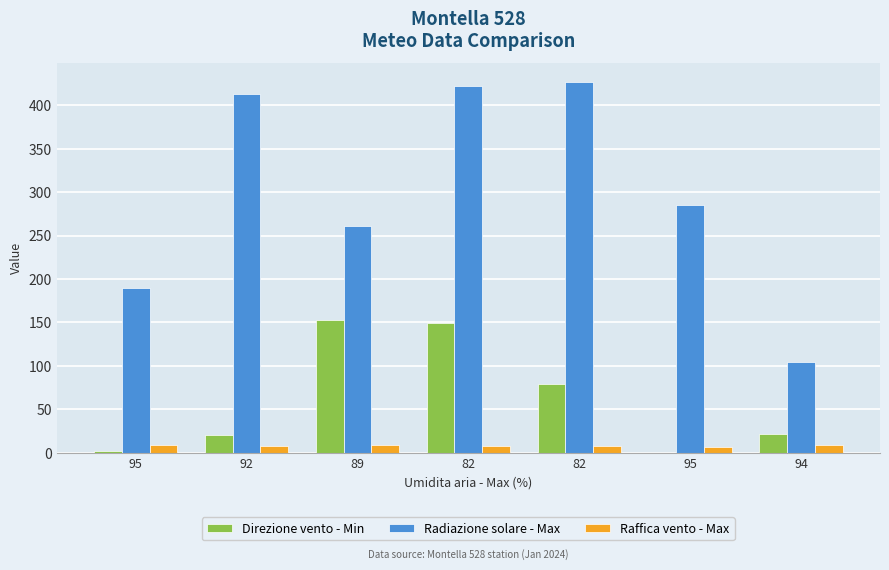

Which has a higher value, 95 or 92?

92